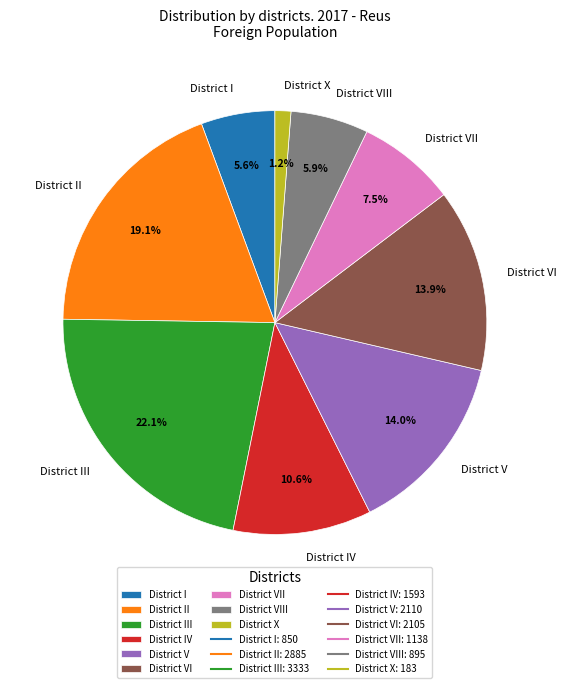

To the nearest percent, what percentage of the pie is District X?

1%